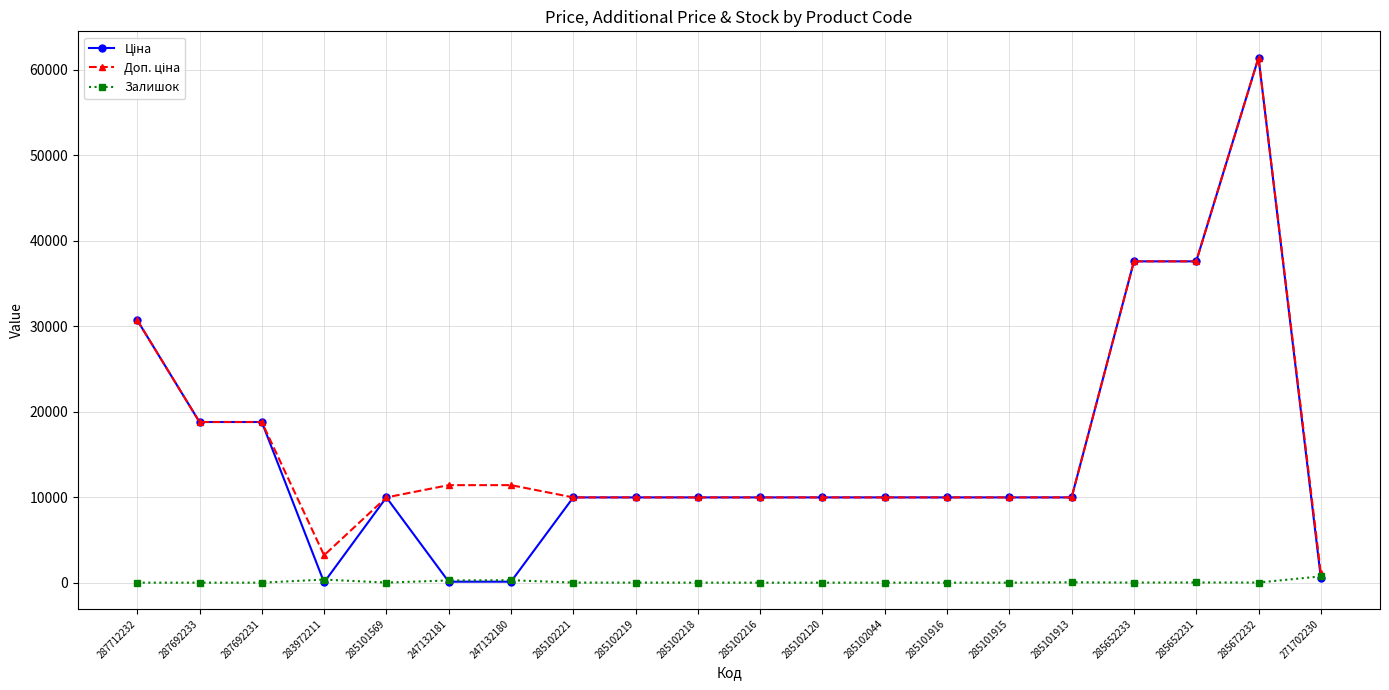

Is it true that Залишок equals 40.0 at 285101913?

True